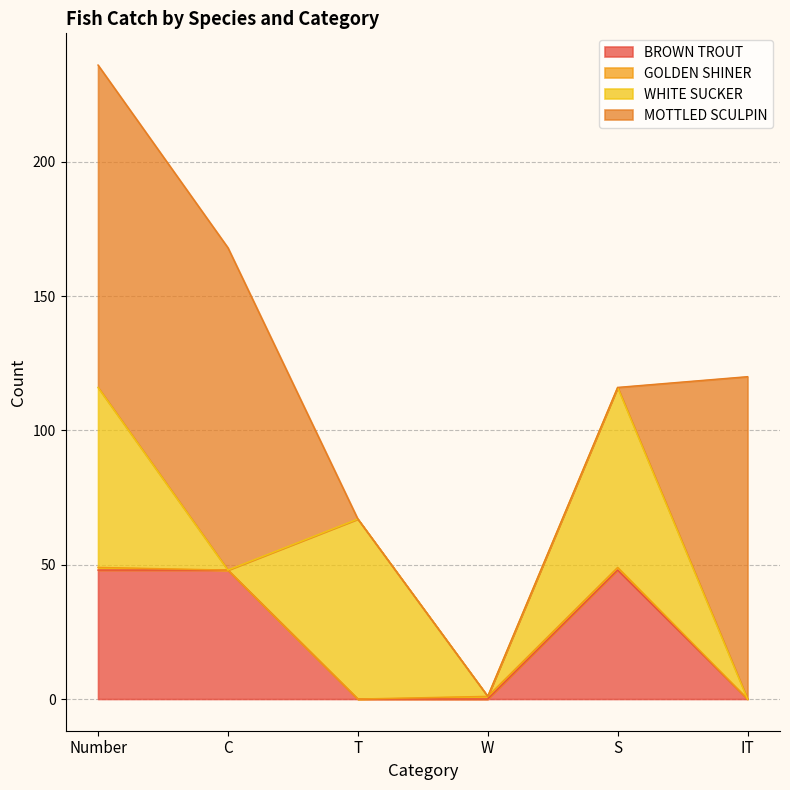

The value of GOLDEN SHINER at IT is -1. True or false?

False